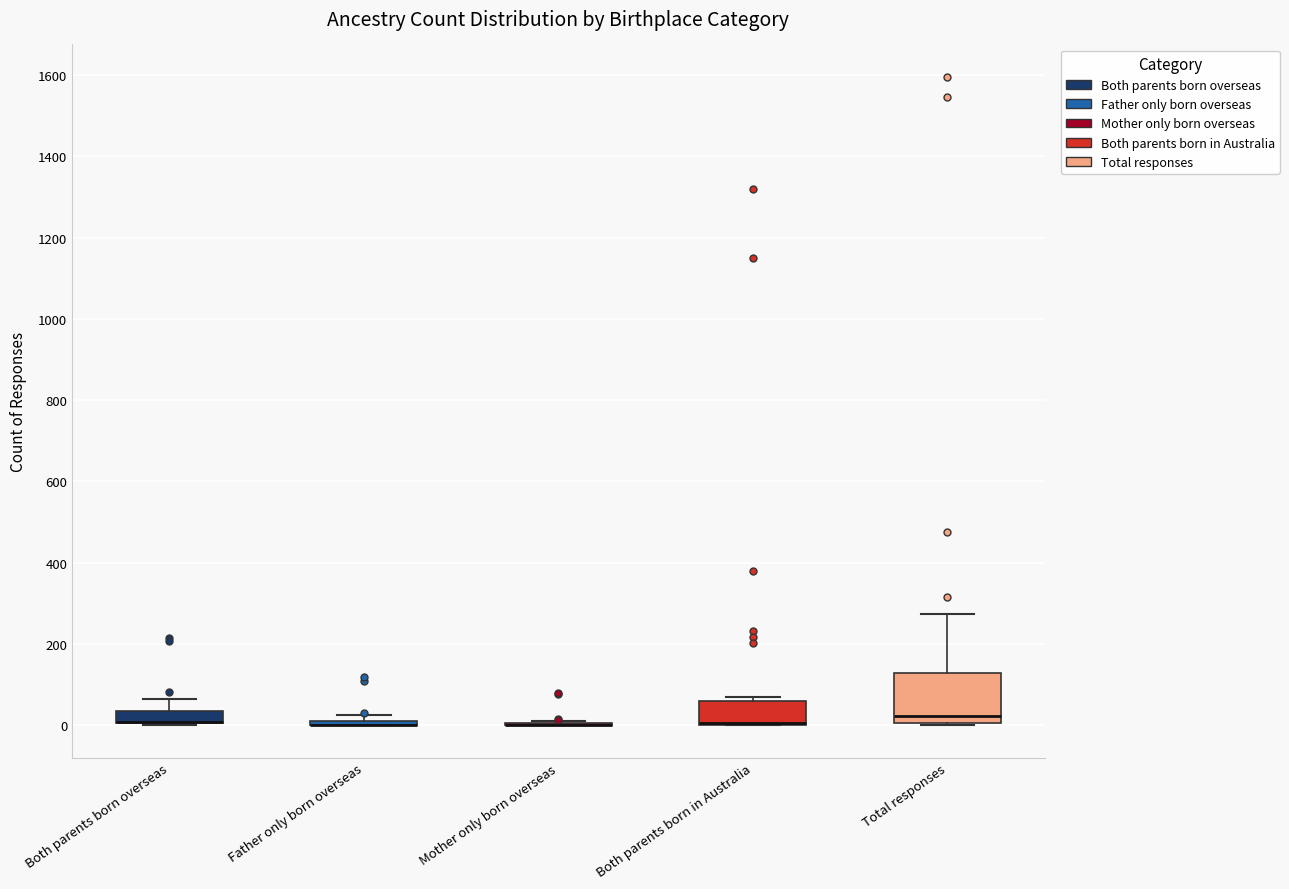

Where is the upper edge of the box for Father only born overseas on the y-axis? The values are not printed on the chart, so give them approximately, as read against the axis.

20